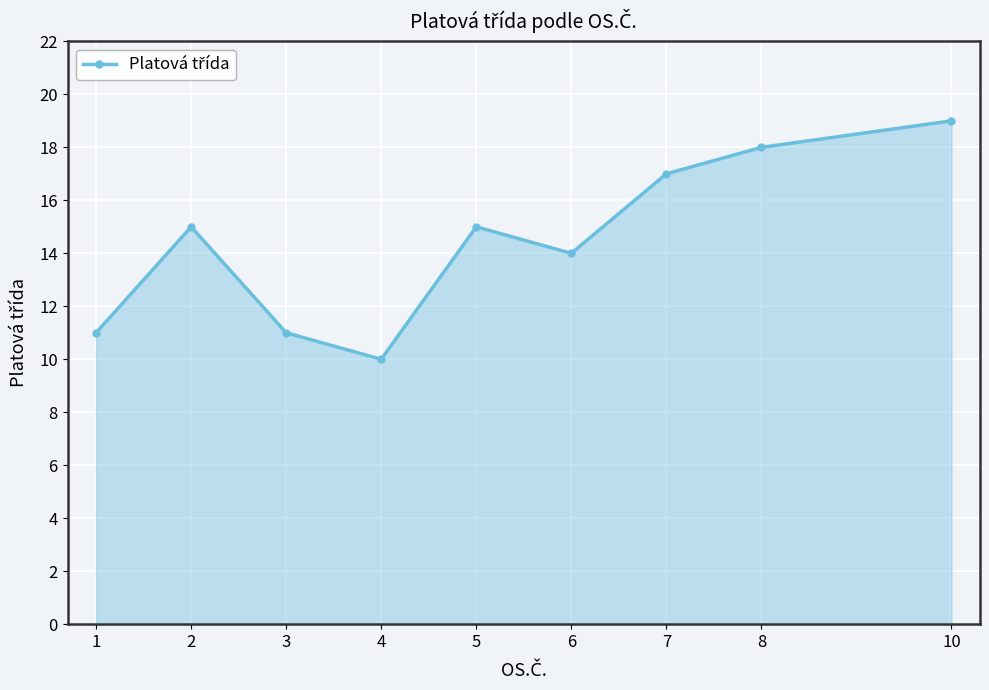

The value at 6 is 14. True or false?

True